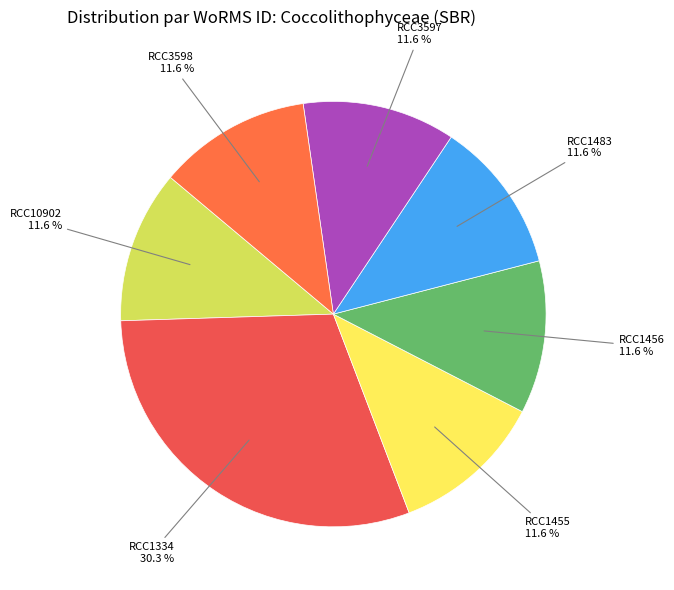

Which slice is the largest?

RCC1334